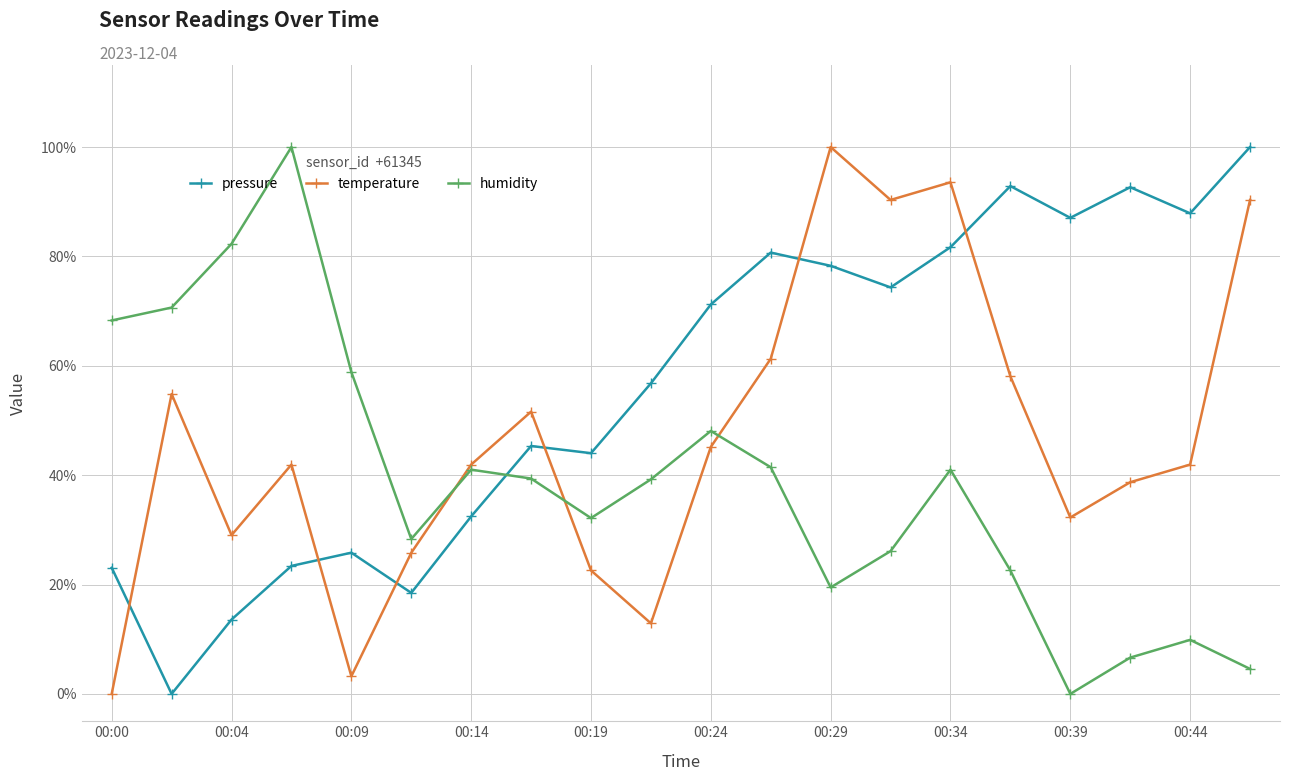

Which series has the largest range (max minus min)?

pressure